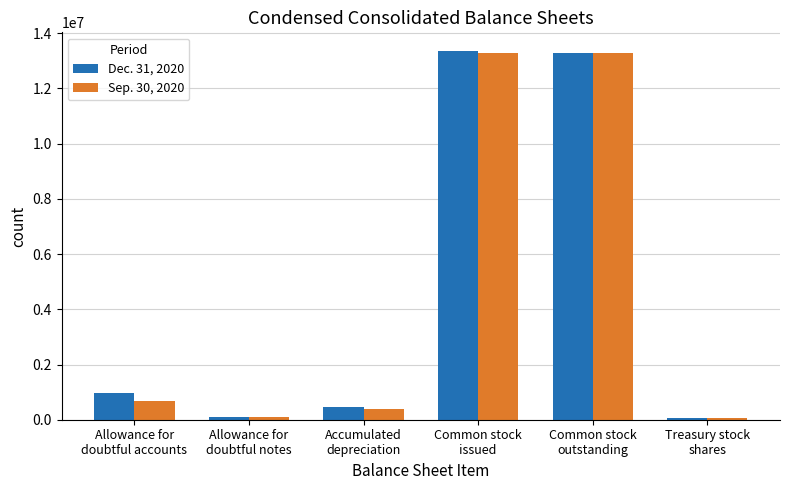

What is the average value of the Sep. 30, 2020 series?

4633120